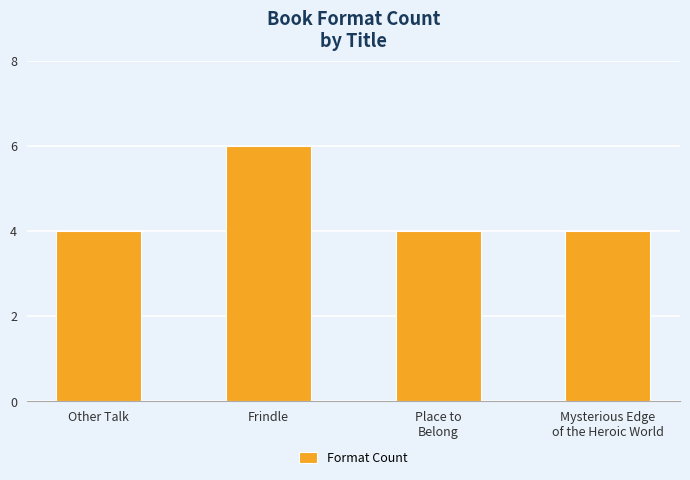

What is the change in value from Other Talk to Frindle?

+2